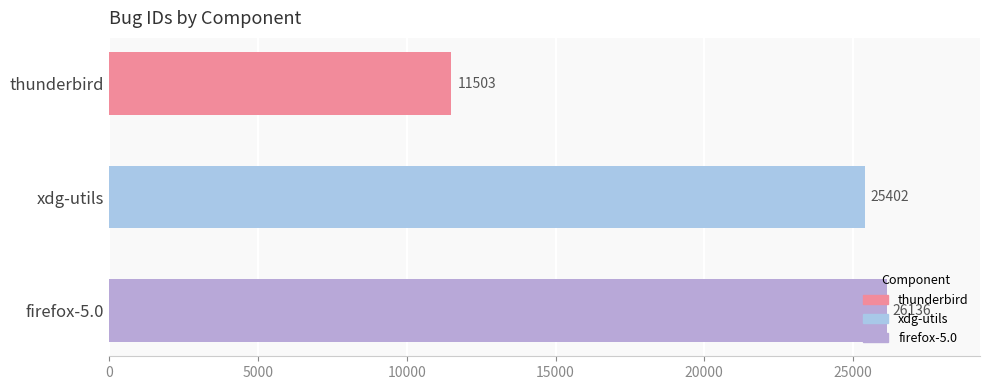

List the labels in order of value, smallest first.

thunderbird, xdg-utils, firefox-5.0